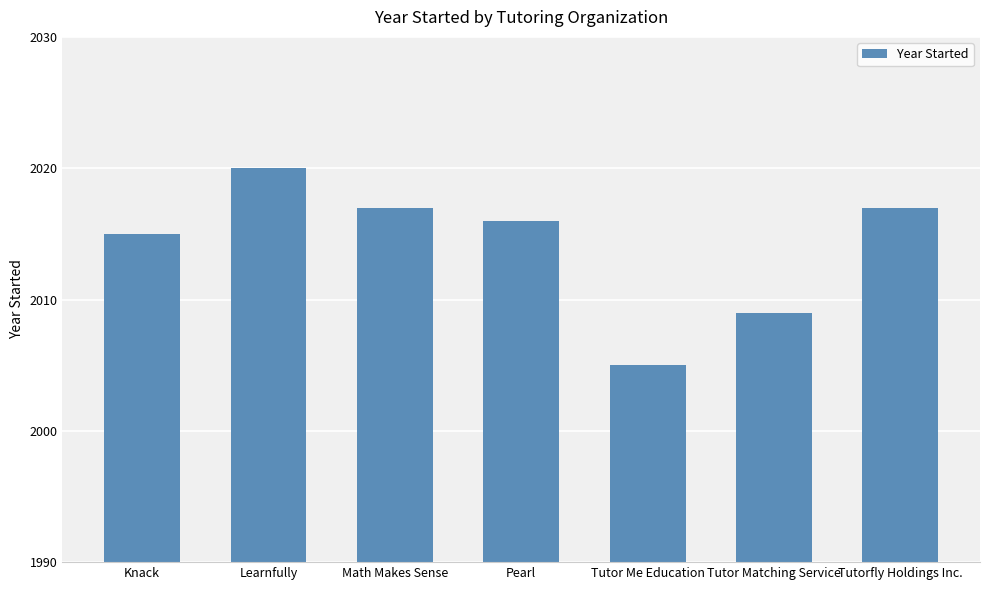

What position from the right is Tutor Me Education?

3